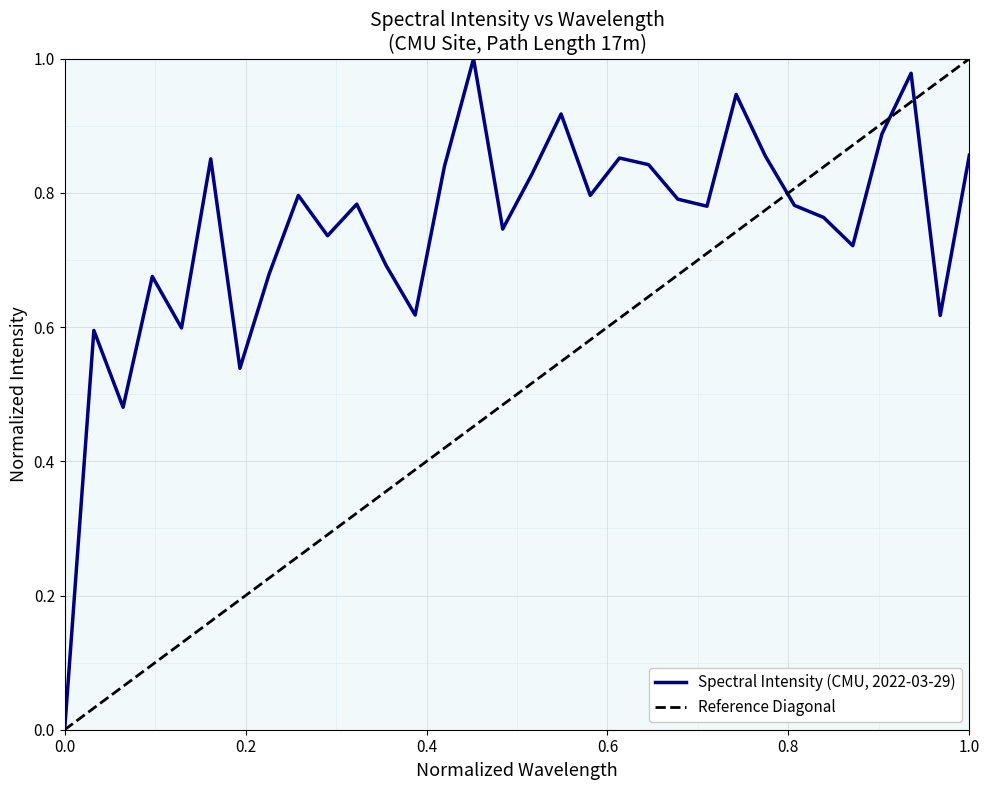

True or false: Spectral Intensity (CMU, 2022-03-29) has a value of 0.7 at 0.0.

False